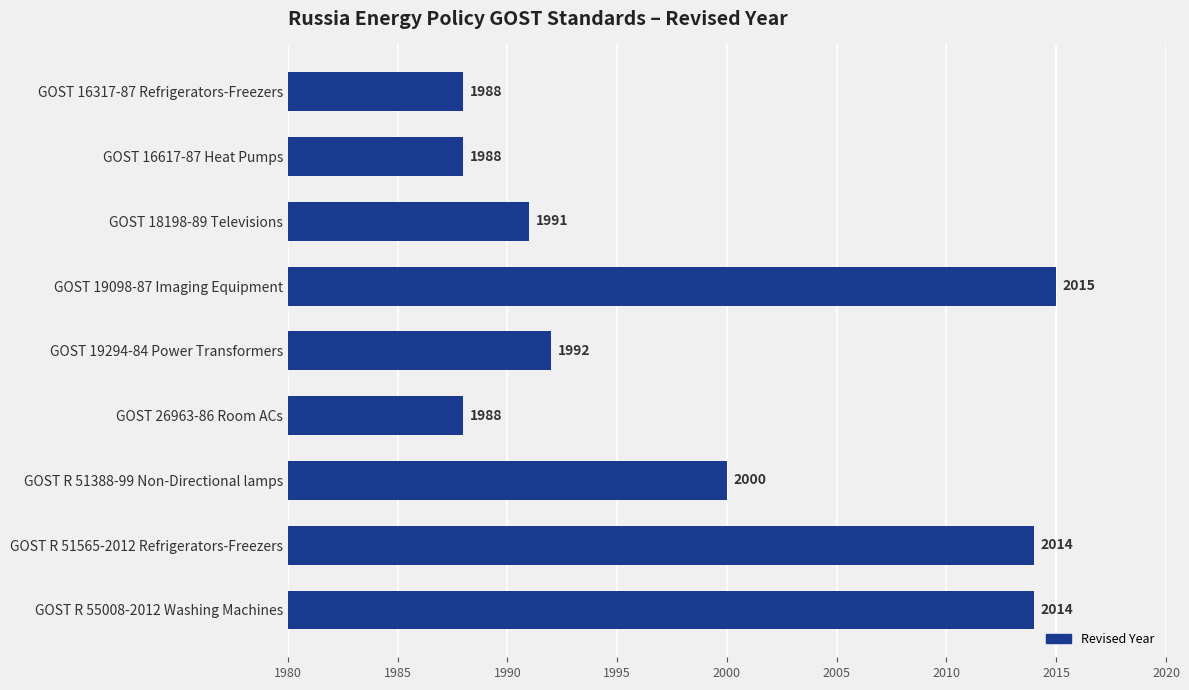

How many bars are there in total?

9